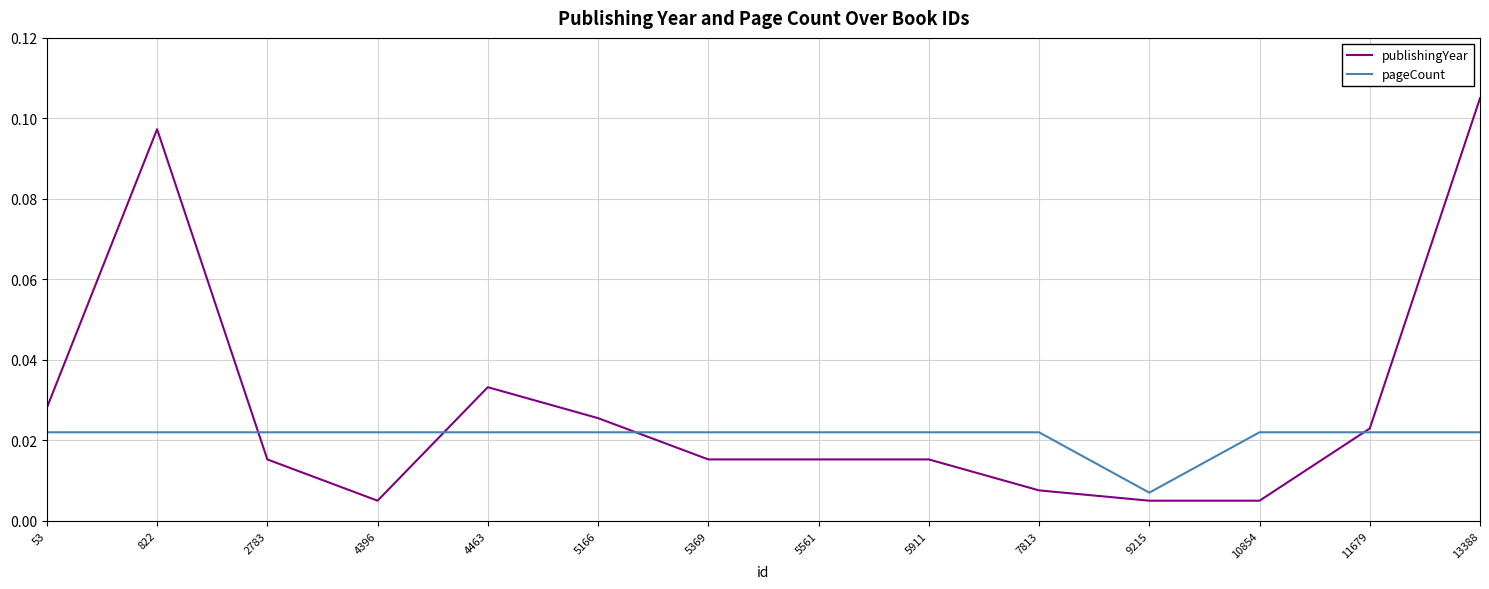

At how many categories does at least one series exceed 0?

14